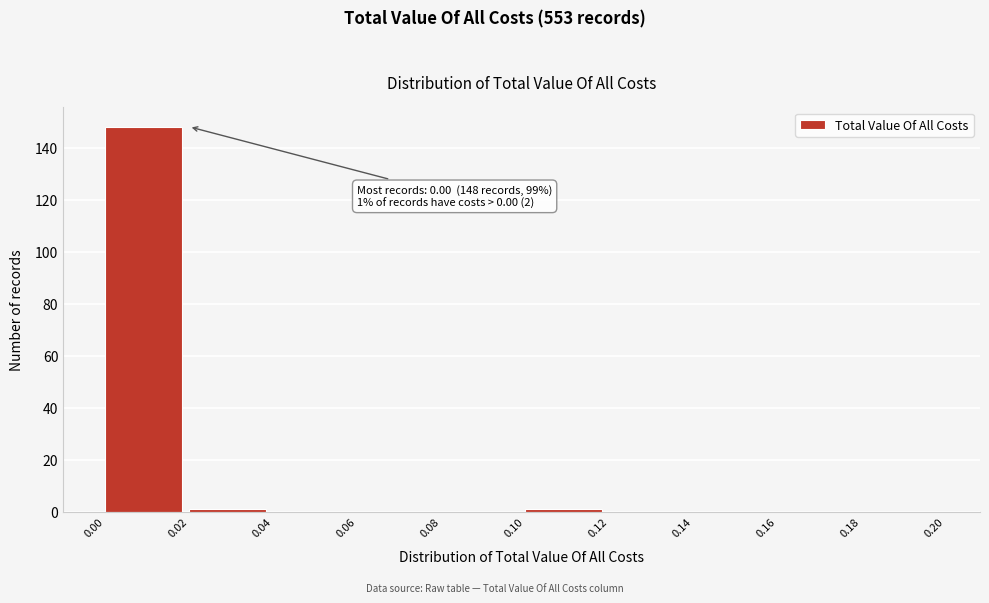

Which range on the x-axis has the tallest bar?

0.00 to 0.02